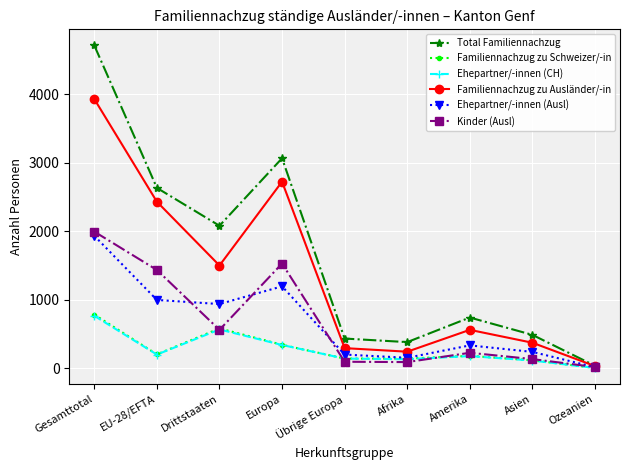

At which category is the sum across all series the highest?

Gesamttotal